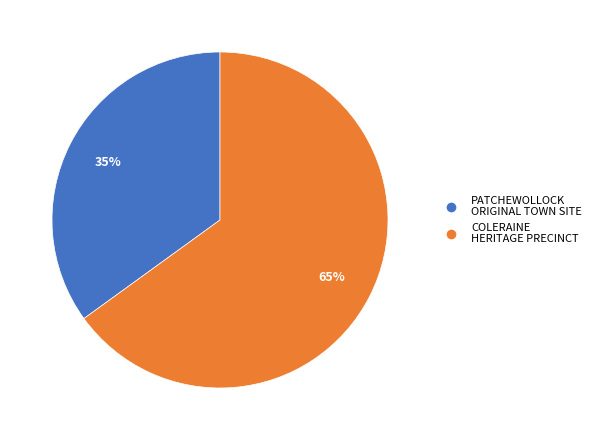

To the nearest percent, what portion does COLERAINE HERITAGE PRECINCT represent?

65%